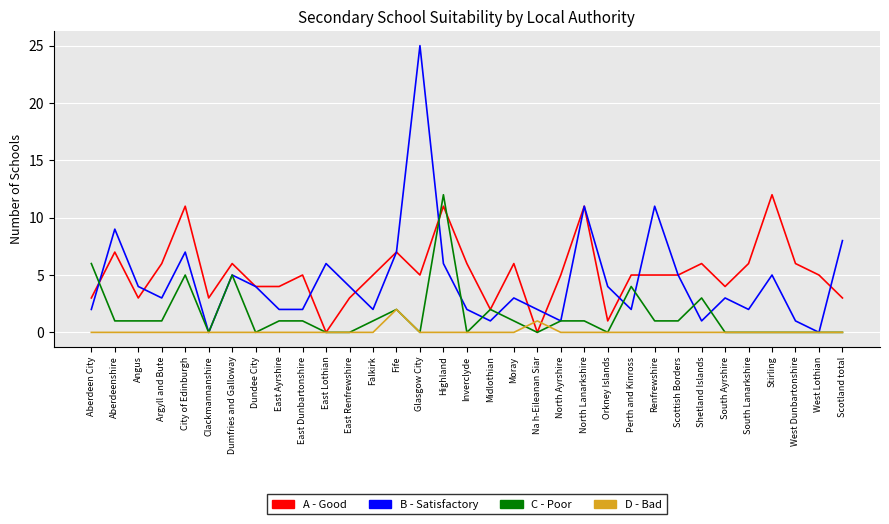

True or false: B - Satisfactory has a value of 5 at Dumfries and Galloway.

True